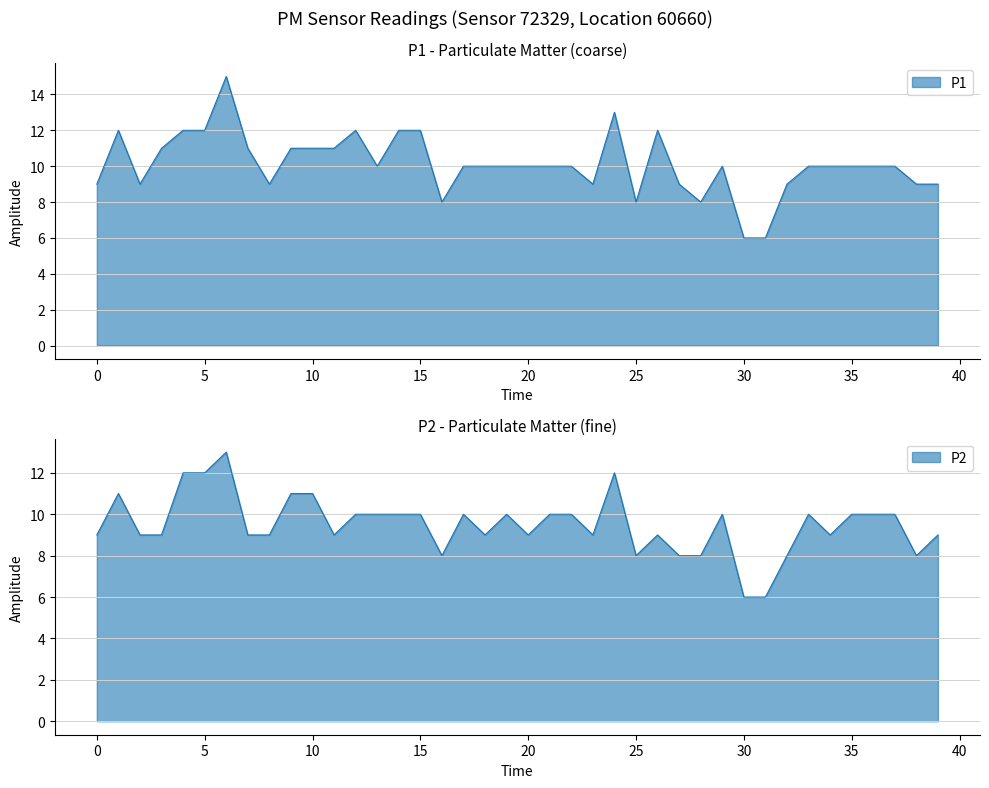

At which category is the sum across all series the highest?

06:00